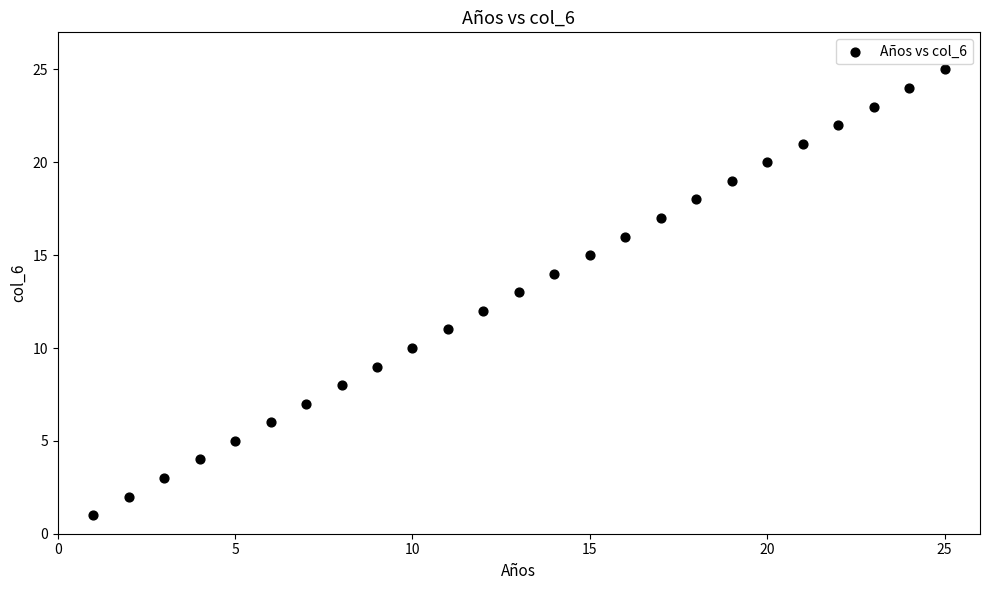

What is the range of X values (max minus min)?

24